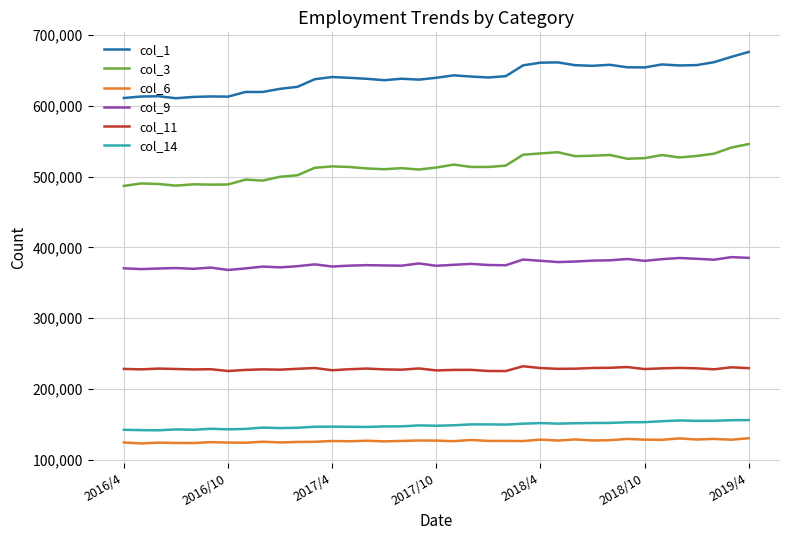

List the series in order of their peak value, highest first.

col_1, col_3, col_9, col_11, col_14, col_6